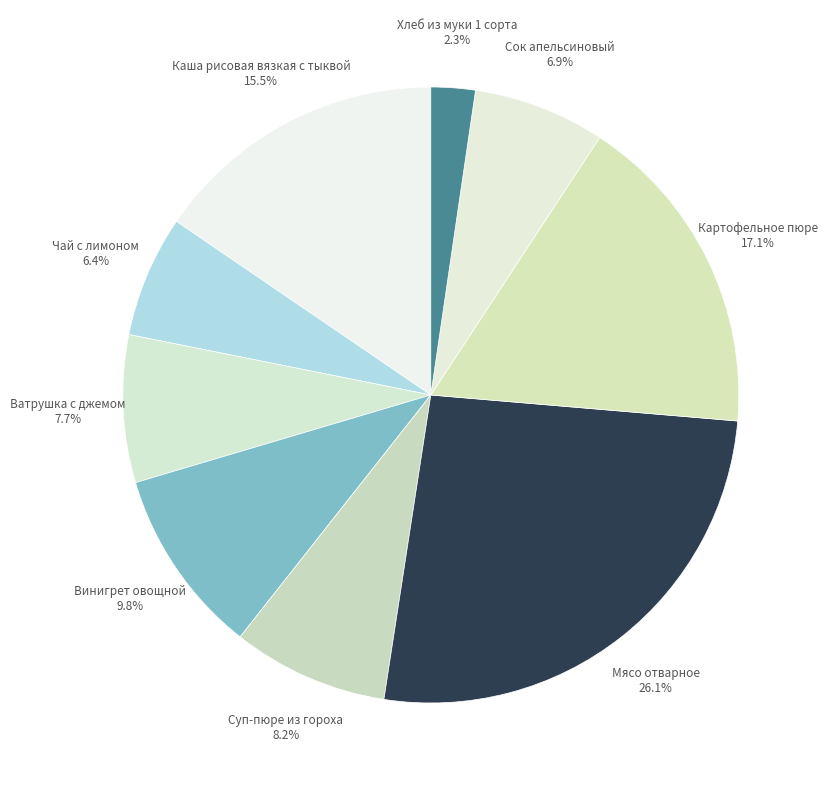

Which slice is the smallest?

Хлеб из муки 1 сорта